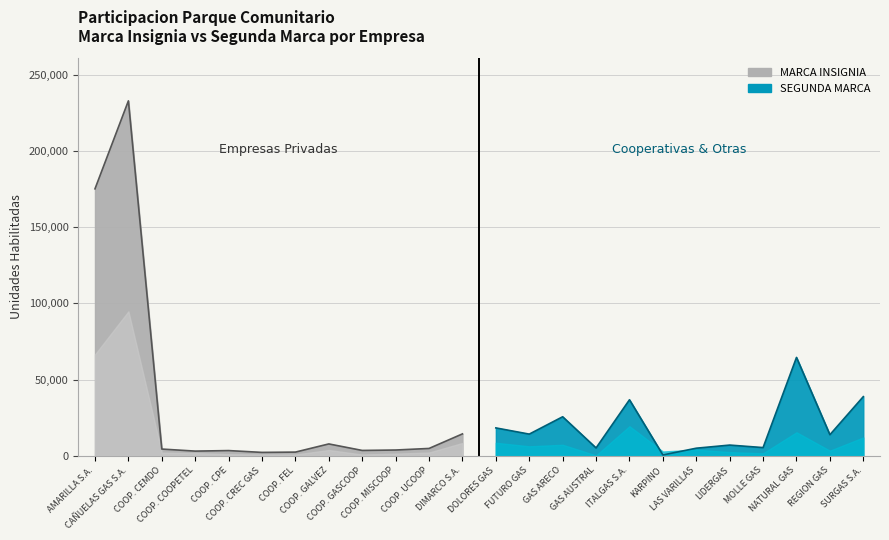

What is the difference between the maximum and second lowest values in the SEGUNDA MARCA series?

93940.0